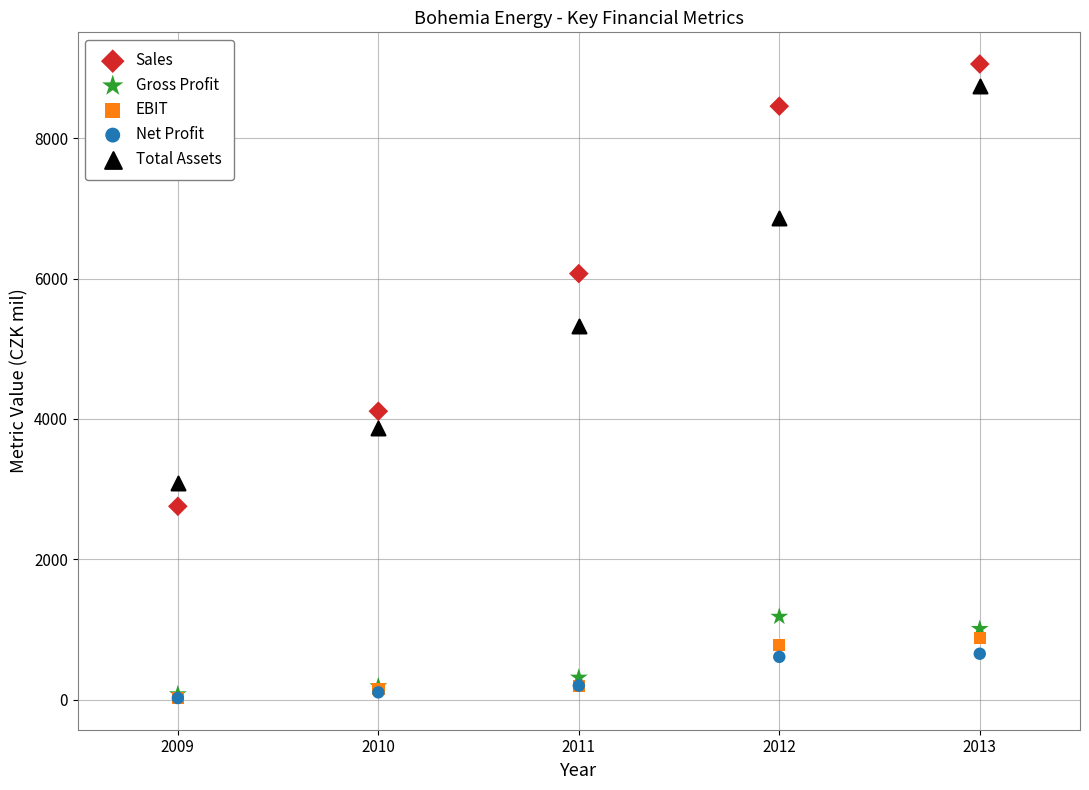

In the Total Assets series, what Y value is closest to 5911?

5322.8